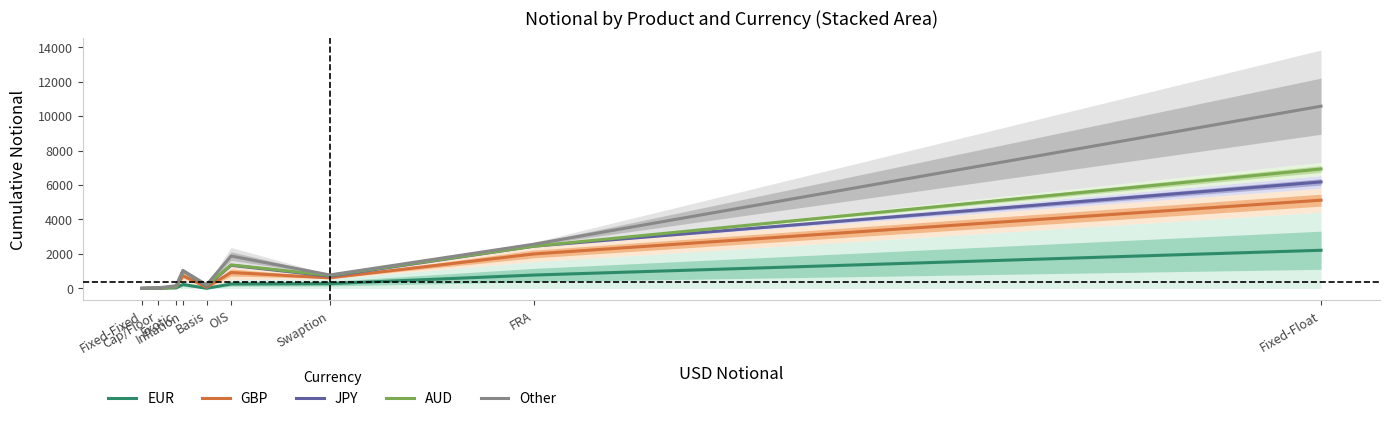

What is the sum of the GBP values at FRA and Swaption?

2610.0